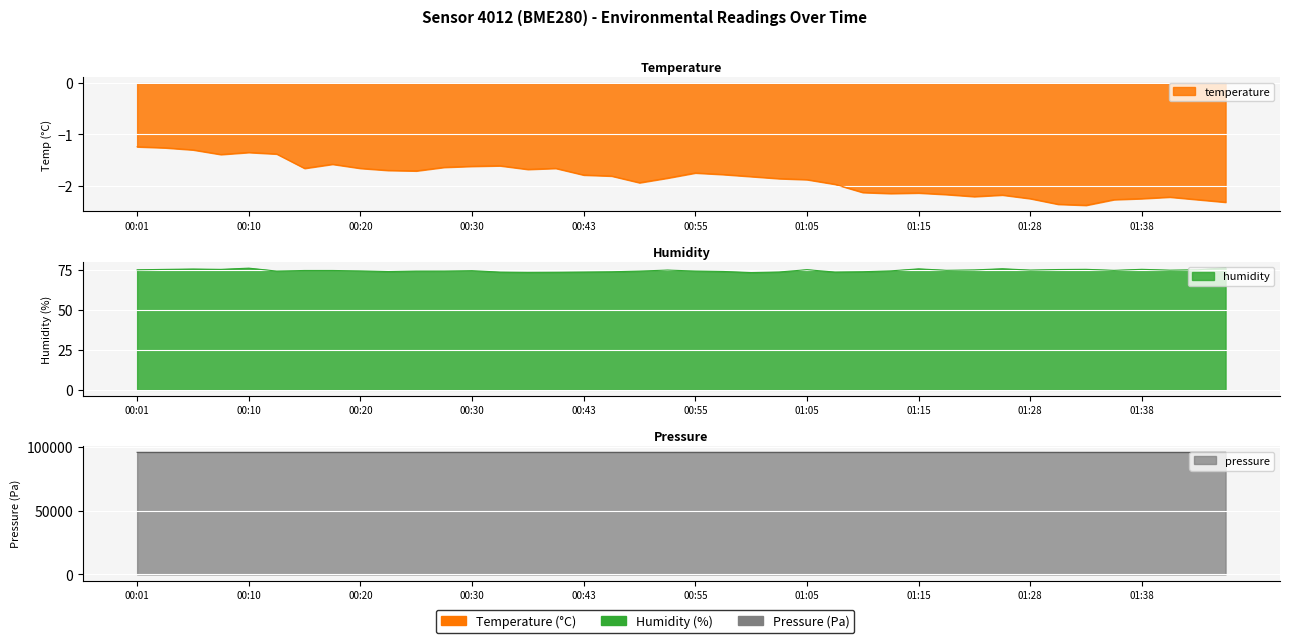

Which category has the lowest value in the temperature series?

01:33